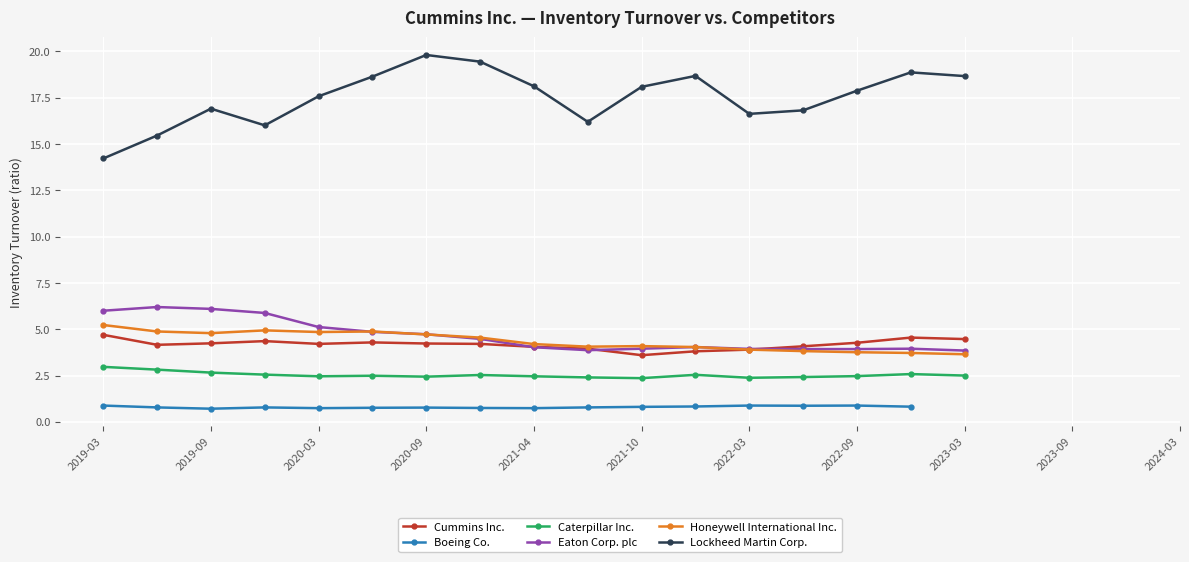

What is the minimum value for Caterpillar Inc.?

2.4